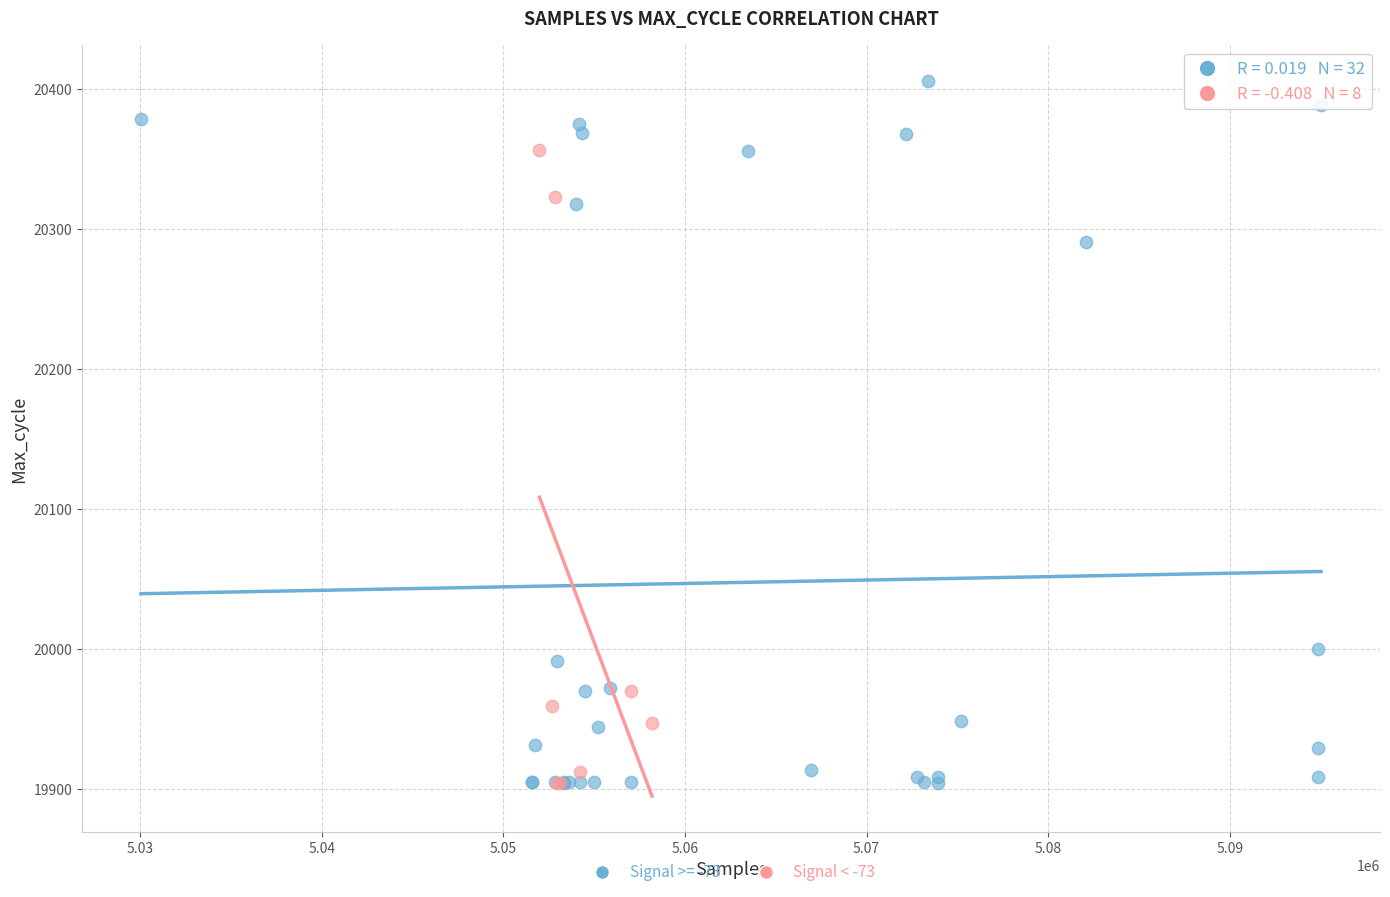

Which series reaches the maximum Y coordinate?

Signal >= -73